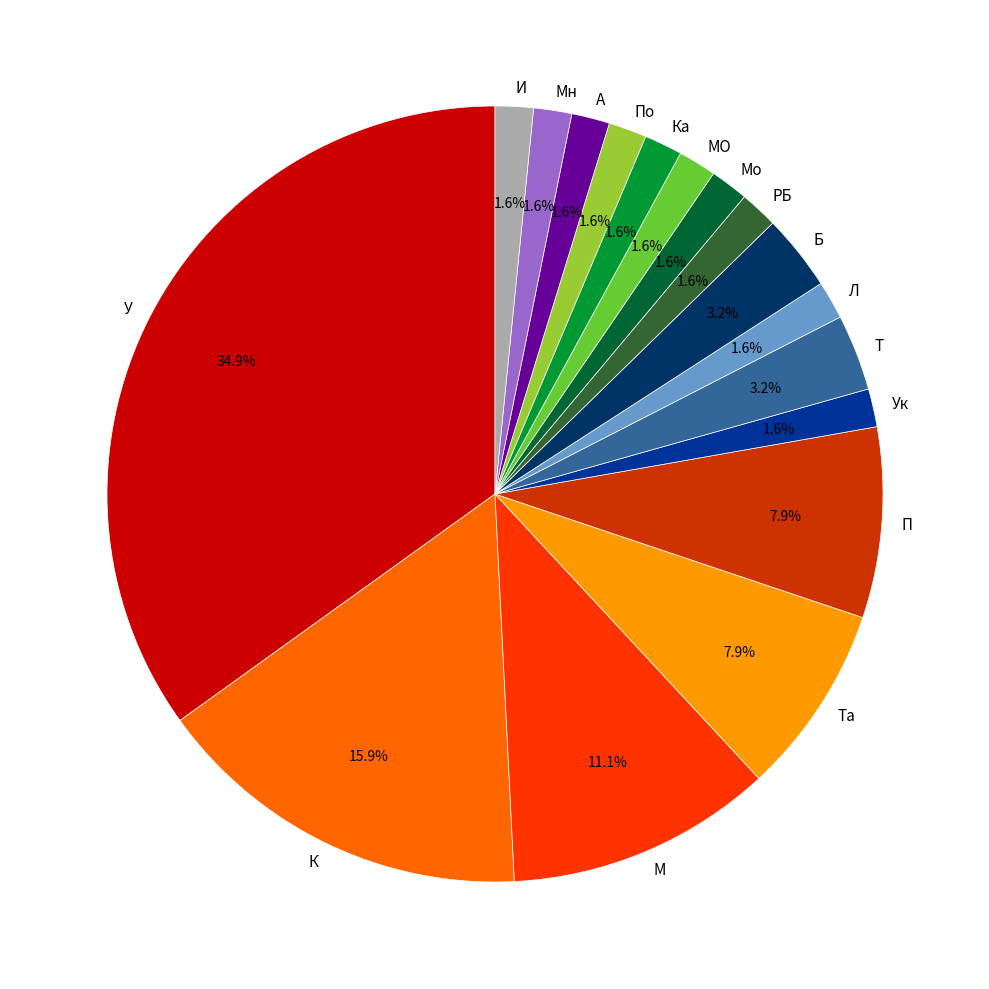

Which slice is the largest?

У